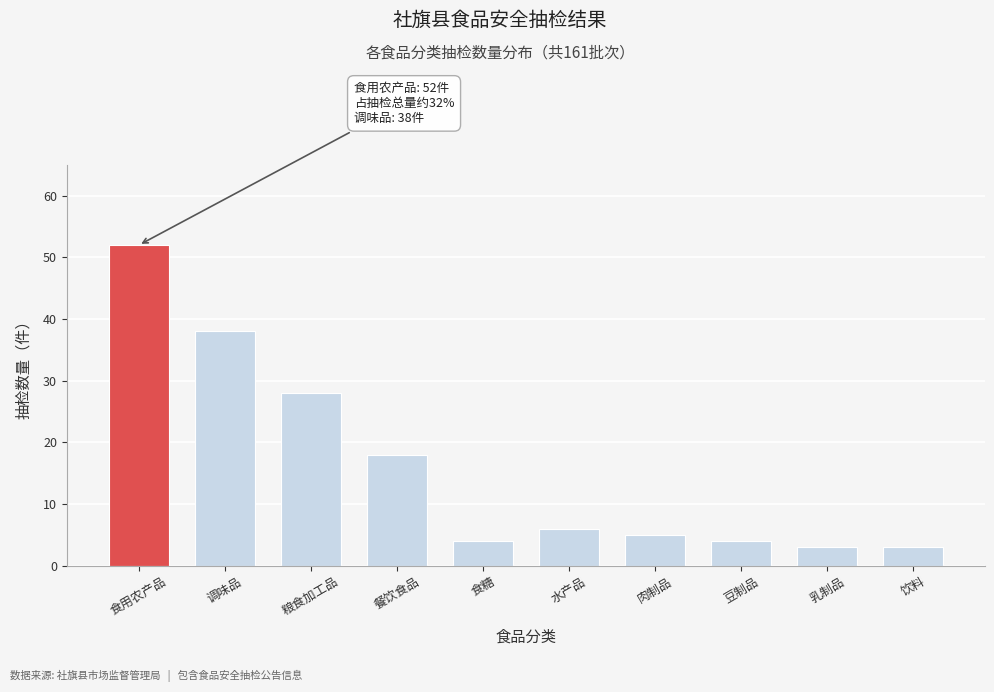

Reading right to left, what are all the values shown in this chart?

3	3	4	5	6	4	18	28	38	52